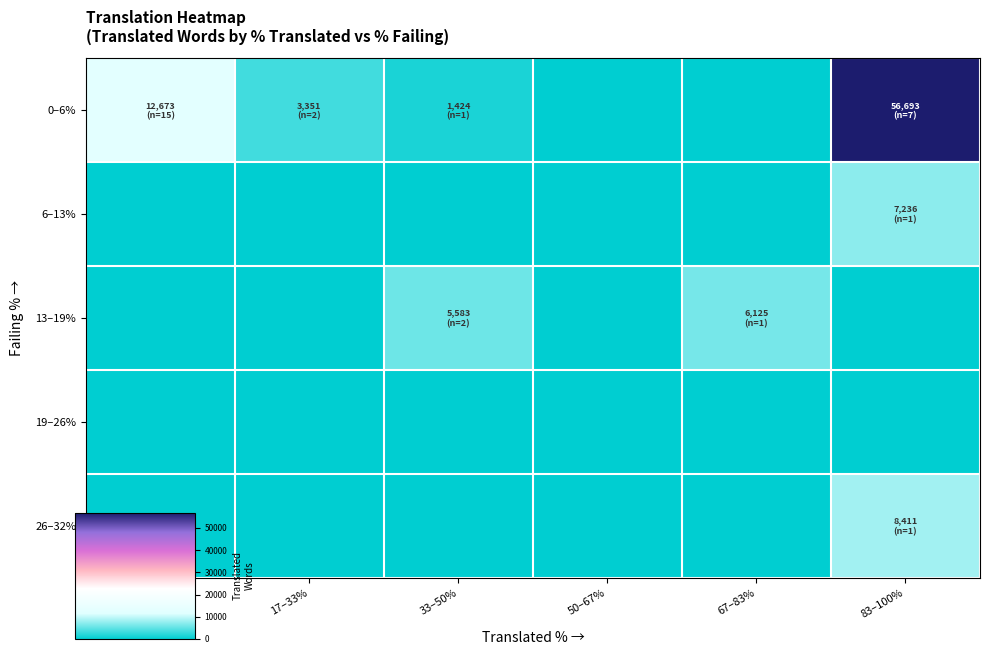

What is the difference between the highest and lowest values at 33–50%?

5583